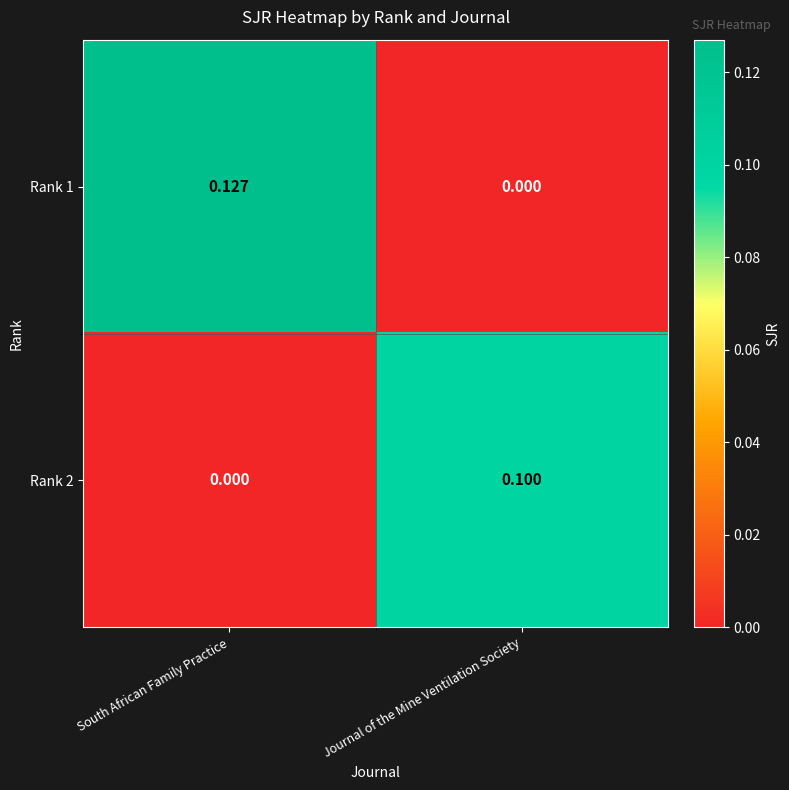

Is the value of Rank 1 at South African Family Practice greater than the value of Rank 2 at South African Family Practice?

Yes